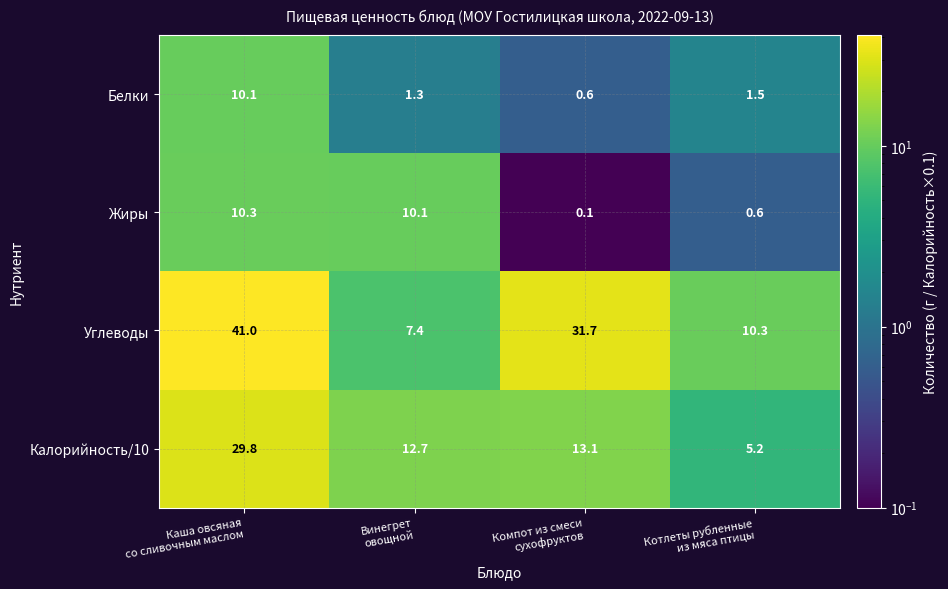

What is the sum of all Жиры values?

21.1